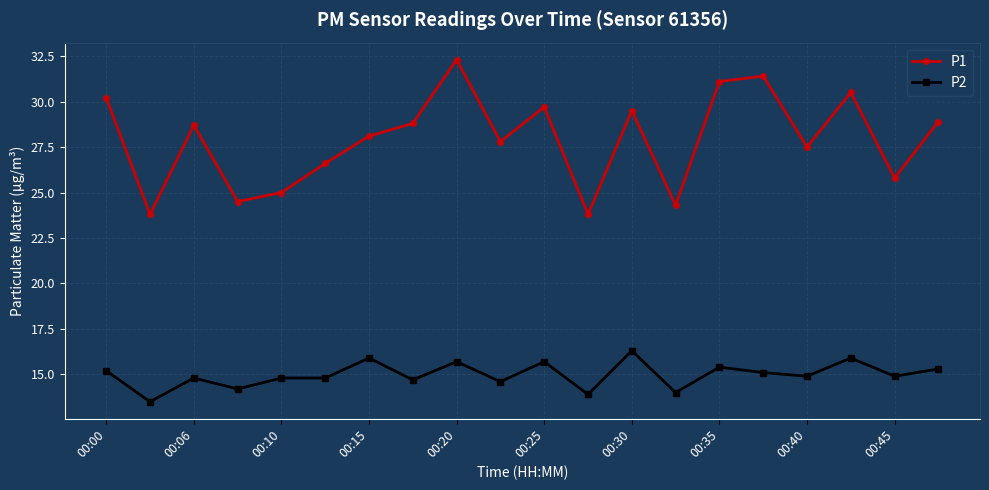

What is the average value of the P2 series?

15.0